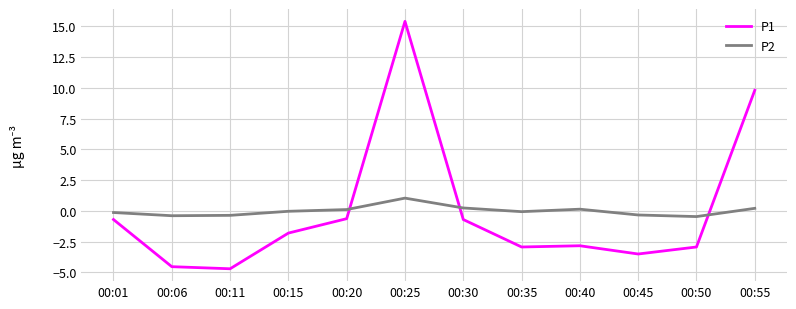

List the series in order of their peak value, lowest first.

P2, P1